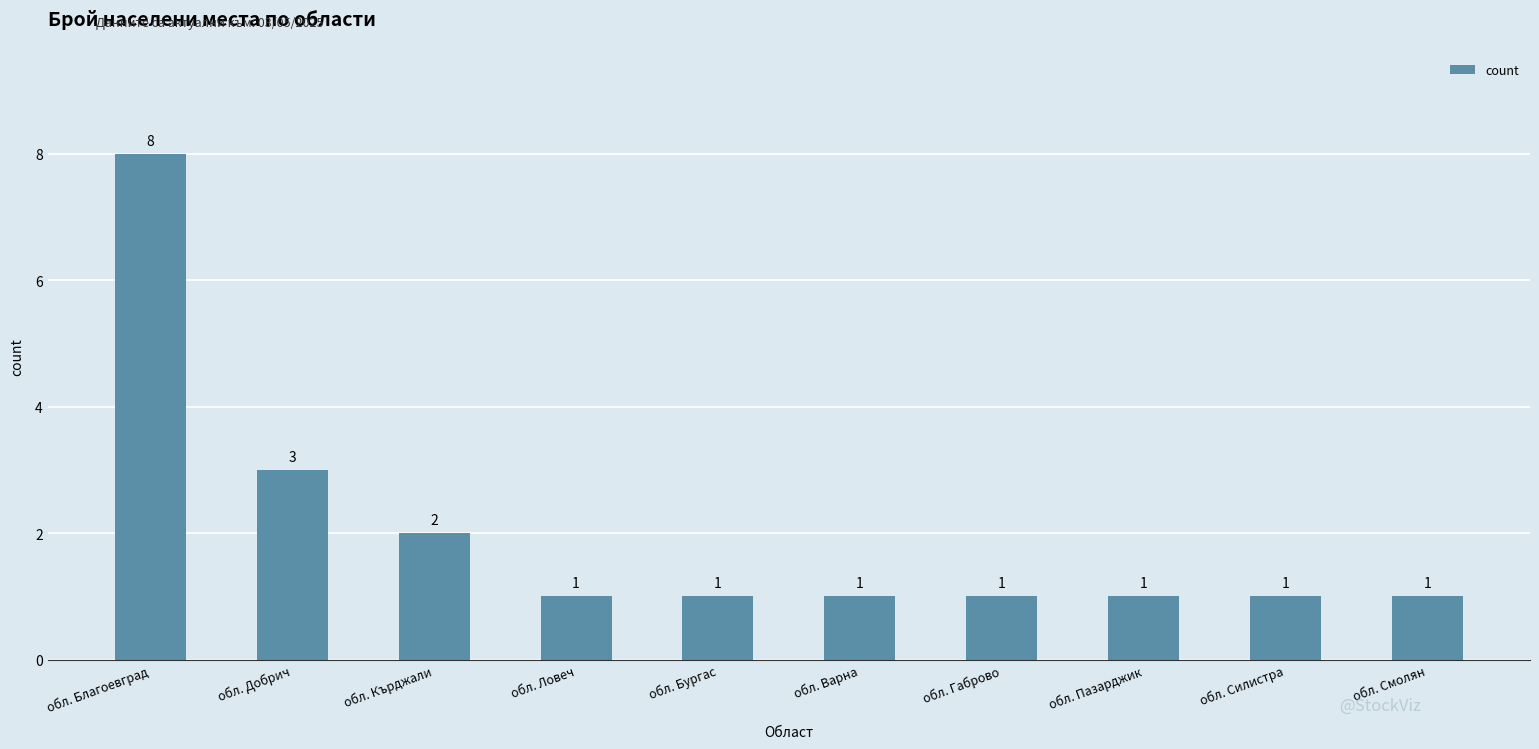

How many distinct data groups are displayed?

1